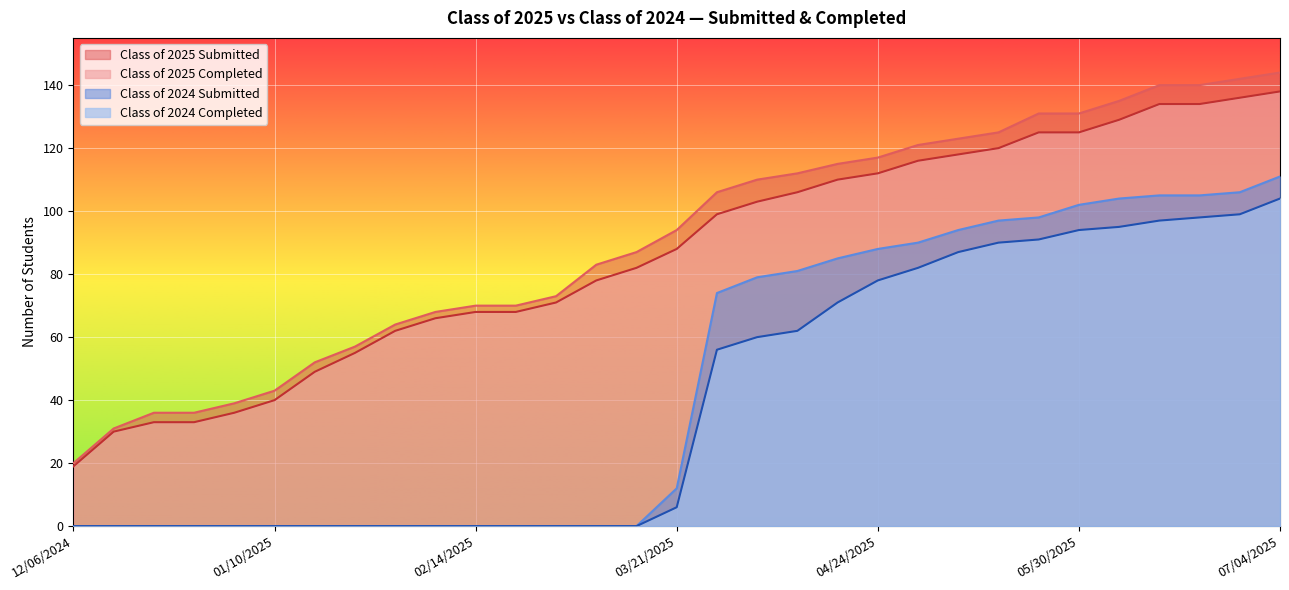

Reading right to left, extract all data points from this chart.

Class of 2025 Submitted: 07/04/2025=144	06/27/2025=142	06/20/2025=140	06/13/2025=140	06/06/2025=135	05/30/2025=131	05/23/2025=131	05/16/2025=125	05/09/2025=123	05/02/2025=121	04/24/2025=117	04/18/2025=115	04/11/2025=112	04/04/2025=110	03/28/2025=106	03/21/2025=94	03/14/2025=87	03/07/2025=83	02/28/2025=73	02/21/2025=70	02/14/2025=70	02/07/2025=68	01/31/2025=64	01/24/2025=57	01/17/2025=52	01/10/2025=43	12/31/2024=39	12/27/2024=36	12/20/2024=36	12/13/2024=31	12/06/2024=20
Class of 2025 Completed: 07/04/2025=138	06/27/2025=136	06/20/2025=134	06/13/2025=134	06/06/2025=129	05/30/2025=125	05/23/2025=125	05/16/2025=120	05/09/2025=118	05/02/2025=116	04/24/2025=112	04/18/2025=110	04/11/2025=106	04/04/2025=103	03/28/2025=99	03/21/2025=88	03/14/2025=82	03/07/2025=78	02/28/2025=71	02/21/2025=68	02/14/2025=68	02/07/2025=66	01/31/2025=62	01/24/2025=55	01/17/2025=49	01/10/2025=40	12/31/2024=36	12/27/2024=33	12/20/2024=33	12/13/2024=30	12/06/2024=19
Class of 2024 Submitted: 07/04/2025=111	06/27/2025=106	06/20/2025=105	06/13/2025=105	06/06/2025=104	05/30/2025=102	05/23/2025=98	05/16/2025=97	05/09/2025=94	05/02/2025=90	04/24/2025=88	04/18/2025=85	04/11/2025=81	04/04/2025=79	03/28/2025=74	03/21/2025=12	03/14/2025=0	03/07/2025=0	02/28/2025=0	02/21/2025=0	02/14/2025=0	02/07/2025=0	01/31/2025=0	01/24/2025=0	01/17/2025=0	01/10/2025=0	12/31/2024=0	12/27/2024=0	12/20/2024=0	12/13/2024=0	12/06/2024=0
Class of 2024 Completed: 07/04/2025=104	06/27/2025=99	06/20/2025=98	06/13/2025=97	06/06/2025=95	05/30/2025=94	05/23/2025=91	05/16/2025=90	05/09/2025=87	05/02/2025=82	04/24/2025=78	04/18/2025=71	04/11/2025=62	04/04/2025=60	03/28/2025=56	03/21/2025=6	03/14/2025=0	03/07/2025=0	02/28/2025=0	02/21/2025=0	02/14/2025=0	02/07/2025=0	01/31/2025=0	01/24/2025=0	01/17/2025=0	01/10/2025=0	12/31/2024=0	12/27/2024=0	12/20/2024=0	12/13/2024=0	12/06/2024=0